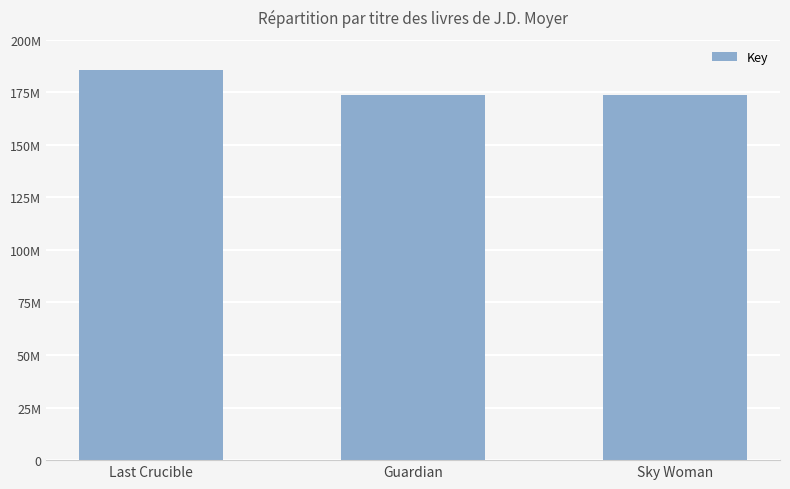

What is the label of the 3rd bar from the left?

Sky Woman